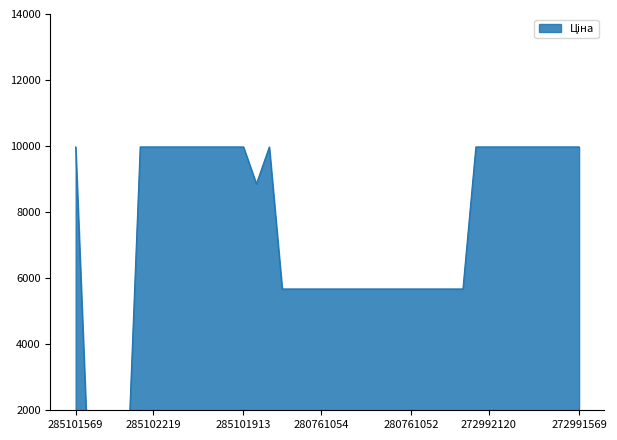

Reading left to right, extract all data points from this chart.

285101569=9975.0	239792197=114.1	239792196=114.1	239752197=57.0	239752196=57.0	285102221=9975.0	285102219=9975.0	285102218=9975.0	285102216=9975.0	285102120=9975.0	285102044=9975.0	285101916=9975.0	285101915=9975.0	285101913=9975.0	248922198=8856.7	272992170=9975.0	280761652=5673.8	280761644=5673.8	280761056=5673.8	280761054=5673.8	280762039=5673.8	280761857=5673.8	280761651=5673.8	280761650=5673.8	280761219=5673.8	280761055=5673.8	280761052=5673.8	280761030=5673.8	280760923=5673.8	280760486=5673.8	275990524=5673.8	272992121=9975.0	272992120=9975.0	272992030=9975.0	272991917=9975.0	272991916=9975.0	272991915=9975.0	272991914=9975.0	272991913=9975.0	272991569=9975.0